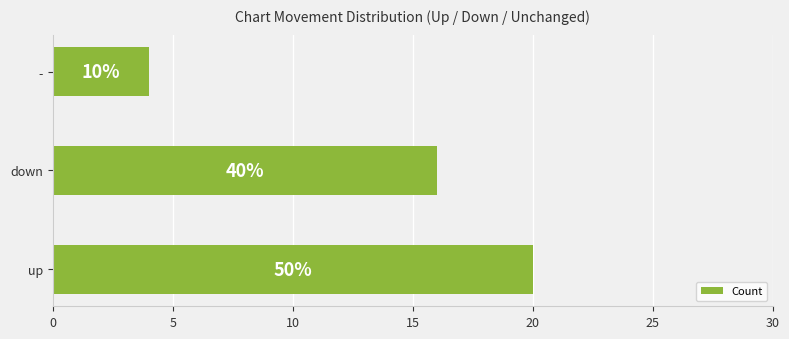

What is the sum of all values?

40